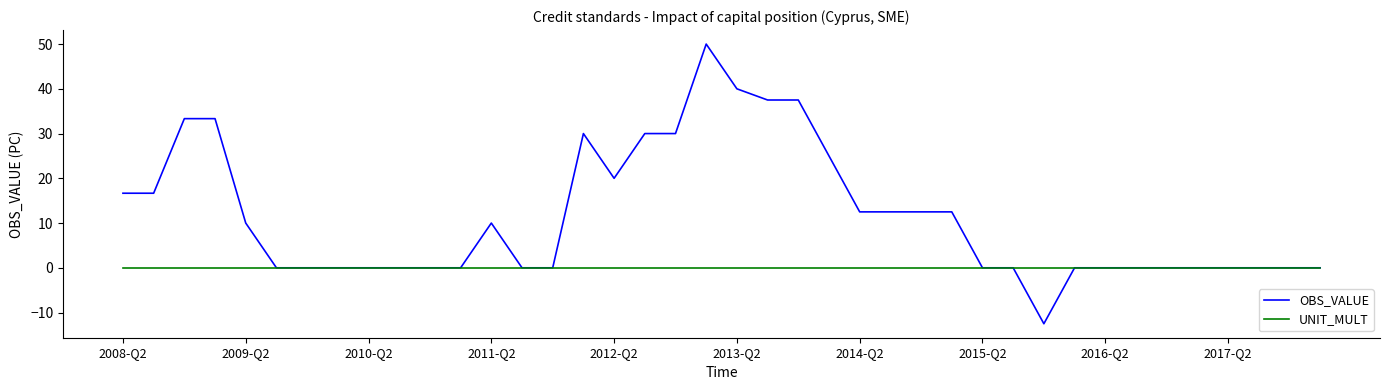

Rank the series by their maximum value, from lowest to highest.

UNIT_MULT, OBS_VALUE